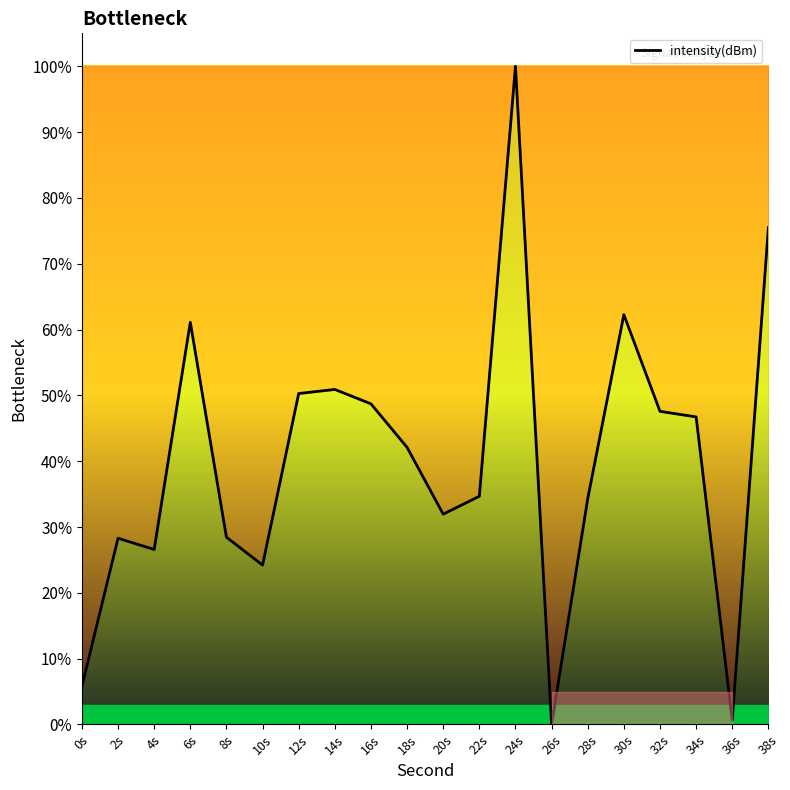

True or false: the data shows 21.1 at 14s.

False